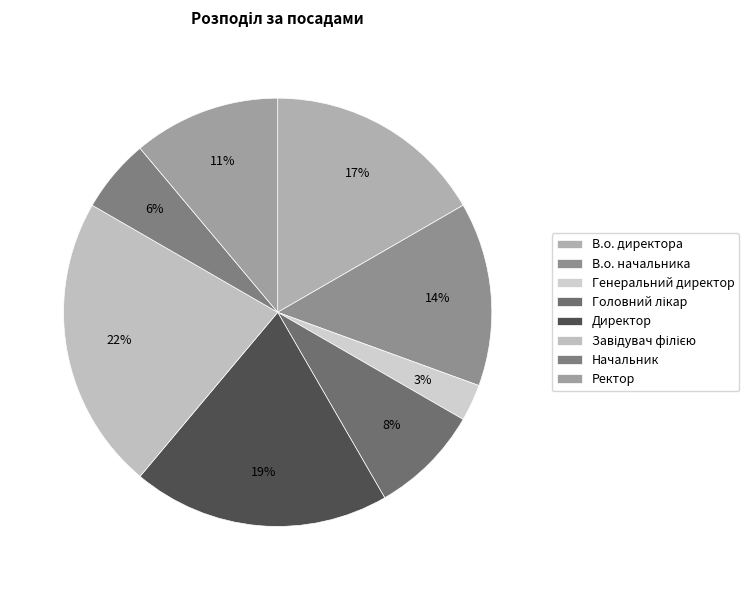

Is В.о. директора the majority of the pie?

No